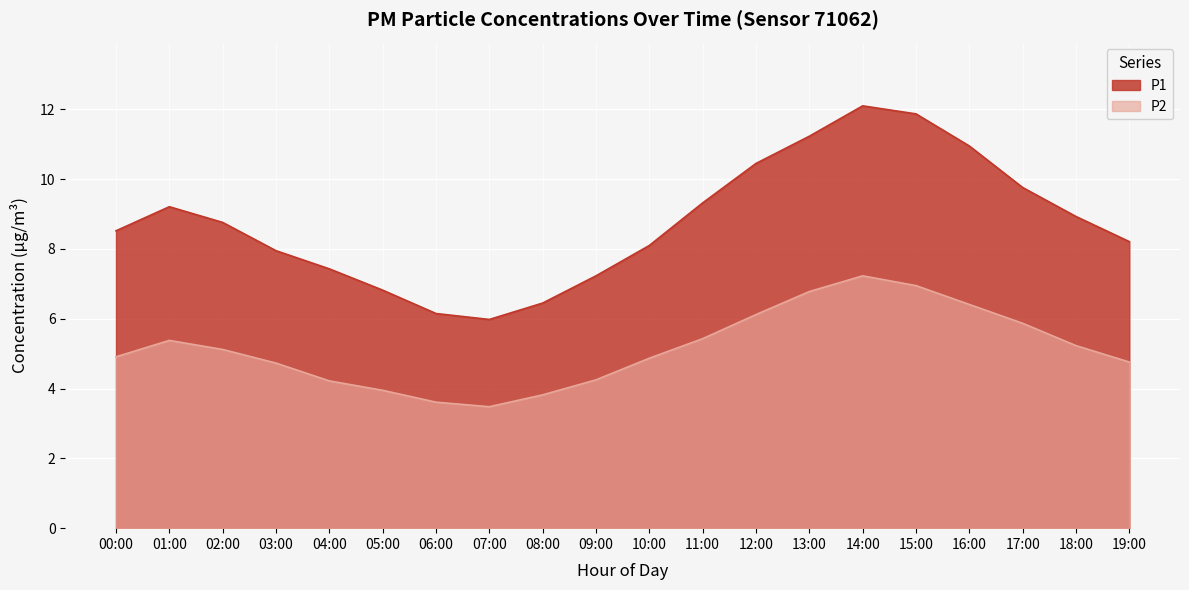

Which series has the largest range (max minus min)?

P1